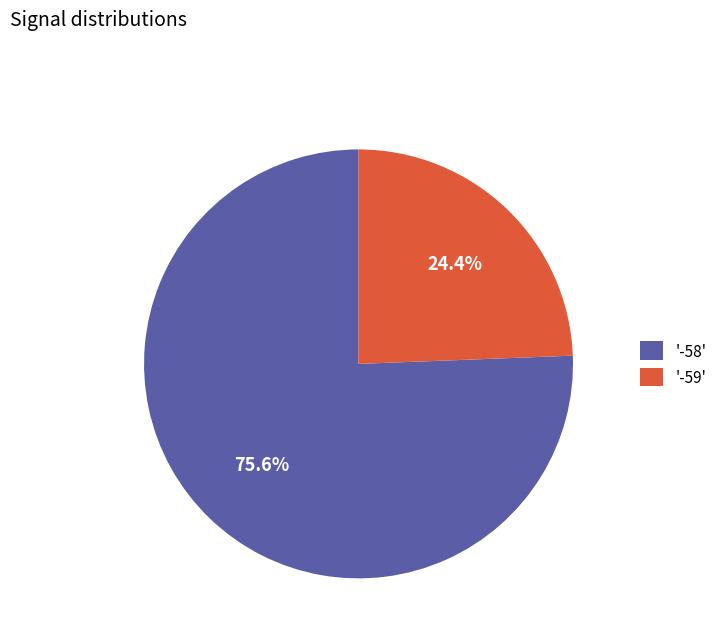

How much of the chart is everything except '-59'?

75.6%